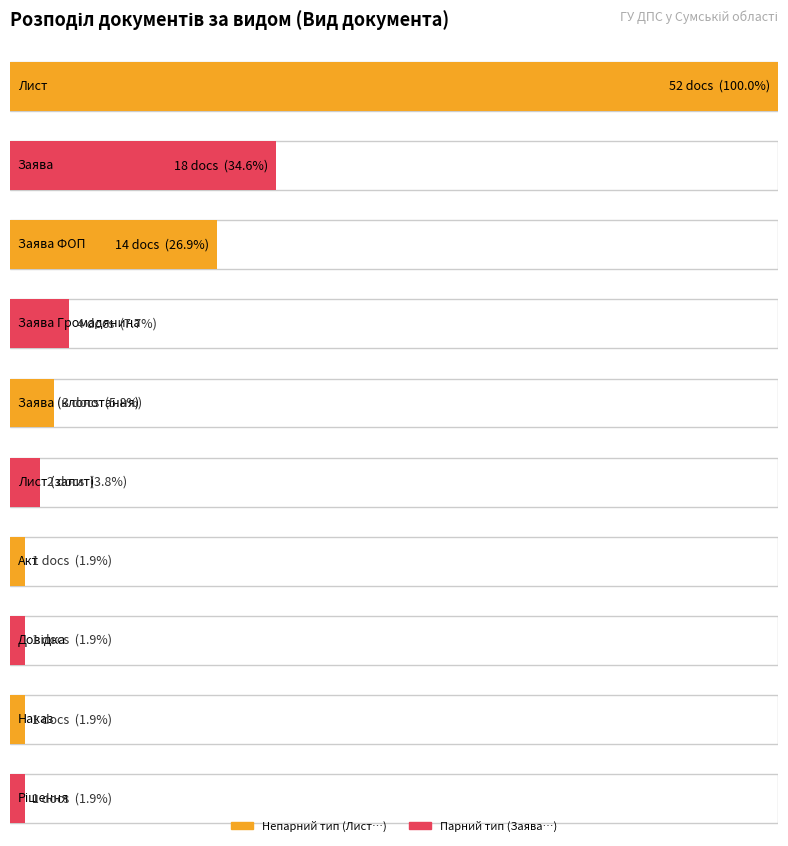

Reading left to right, transcribe all the data shown in this chart.

Лист=52	Заява=18	Заява ФОП=14	Заява Громадянина=4	Заява (клопотання)=3	Лист (запит)=2	Акт=1	Довідка=1	Наказ=1	Рішення=1